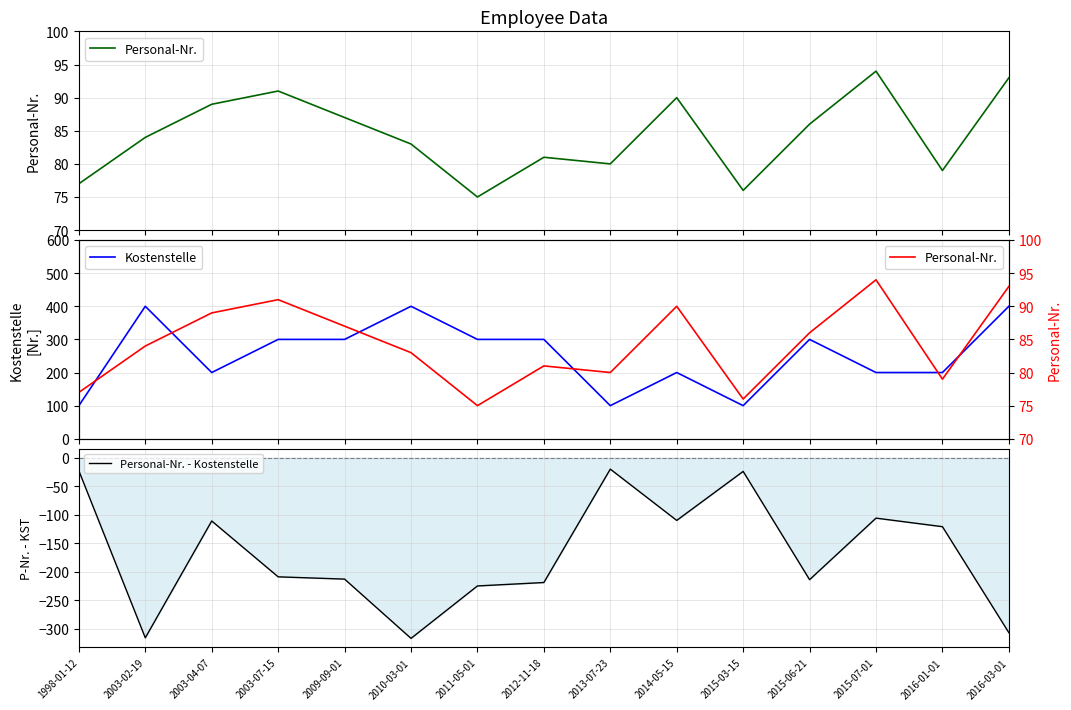

What is the spread (max minus min) of values at 2016-01-01?

321